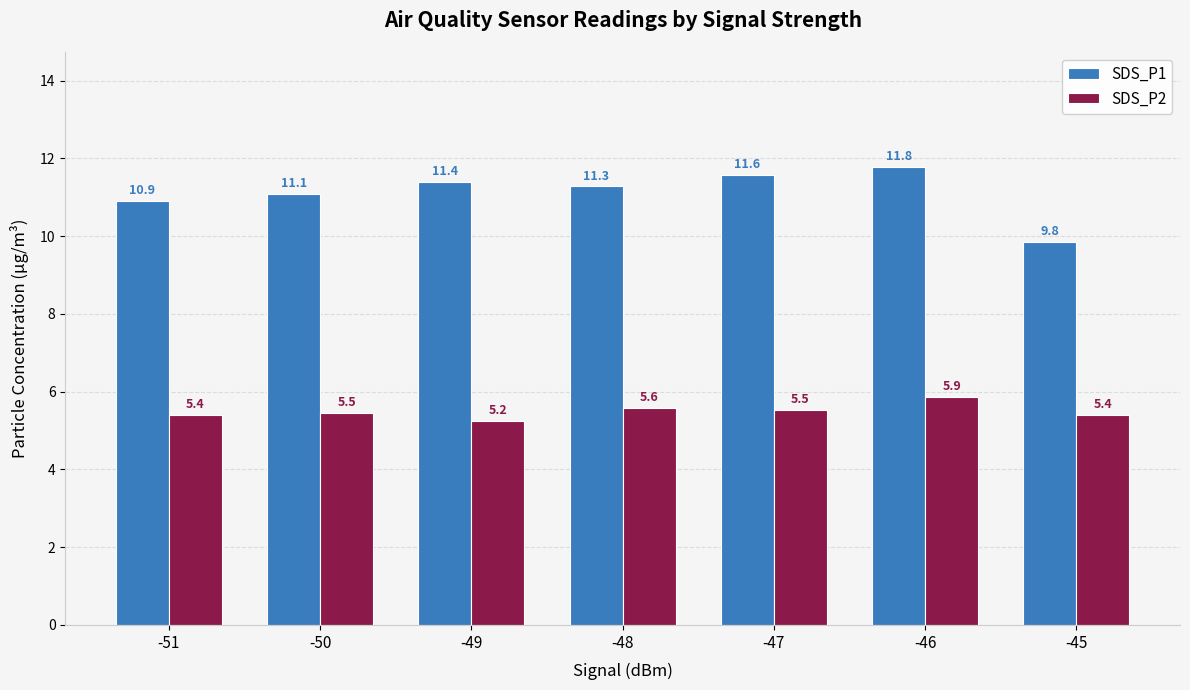

Which series has the largest total across all categories?

SDS_P1